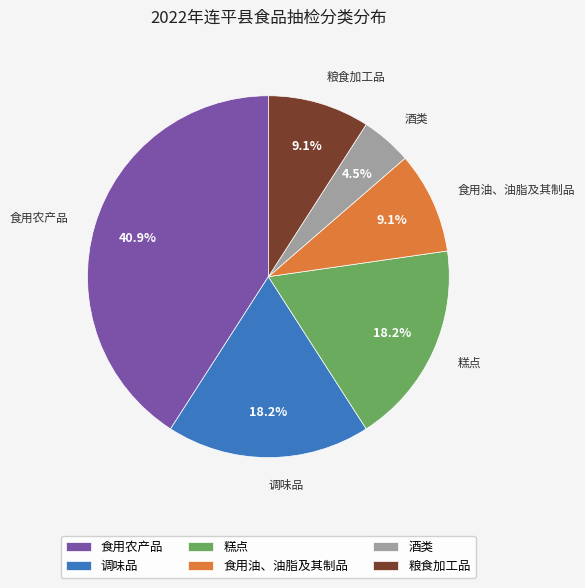

What percentage is the 调味品 slice, to the nearest percent?

18%